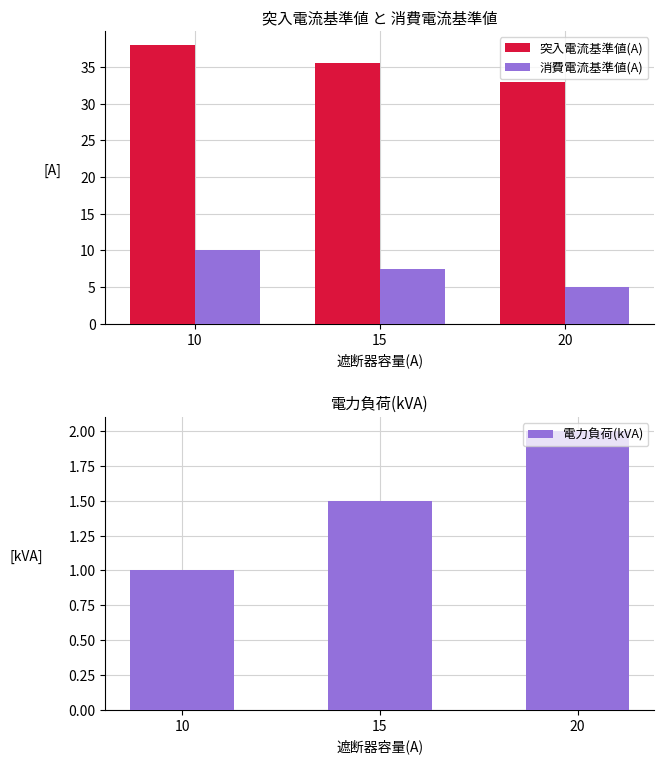

At 10, list the series in order from largest to smallest.

突入電流基準値(A), 消費電流基準値(A), 電力負荷(kVA)